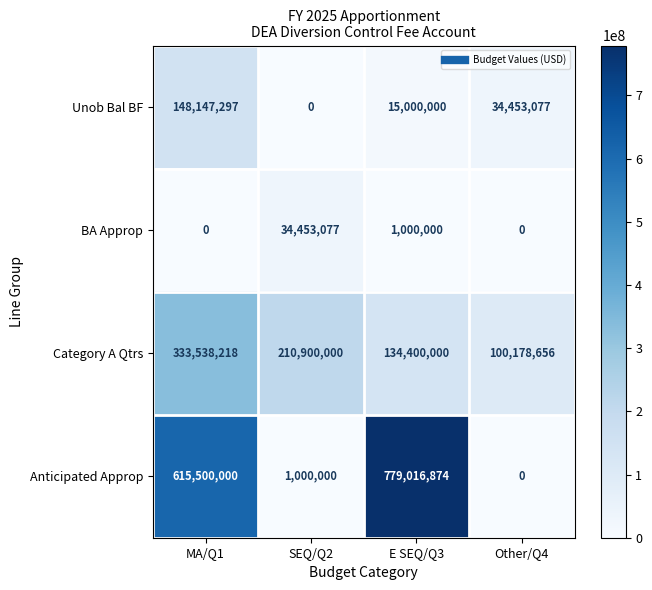

Reading right to left, transcribe all the data shown in this chart.

Unob Bal BF: Other/Q4=34453077	E SEQ/Q3=15000000	SEQ/Q2=0	MA/Q1=148147297
BA Approp: Other/Q4=0	E SEQ/Q3=1000000	SEQ/Q2=34453077	MA/Q1=0
Category A Qtrs: Other/Q4=100178656	E SEQ/Q3=134400000	SEQ/Q2=210900000	MA/Q1=333538218
Anticipated Approp: Other/Q4=0	E SEQ/Q3=779016874	SEQ/Q2=1000000	MA/Q1=615500000